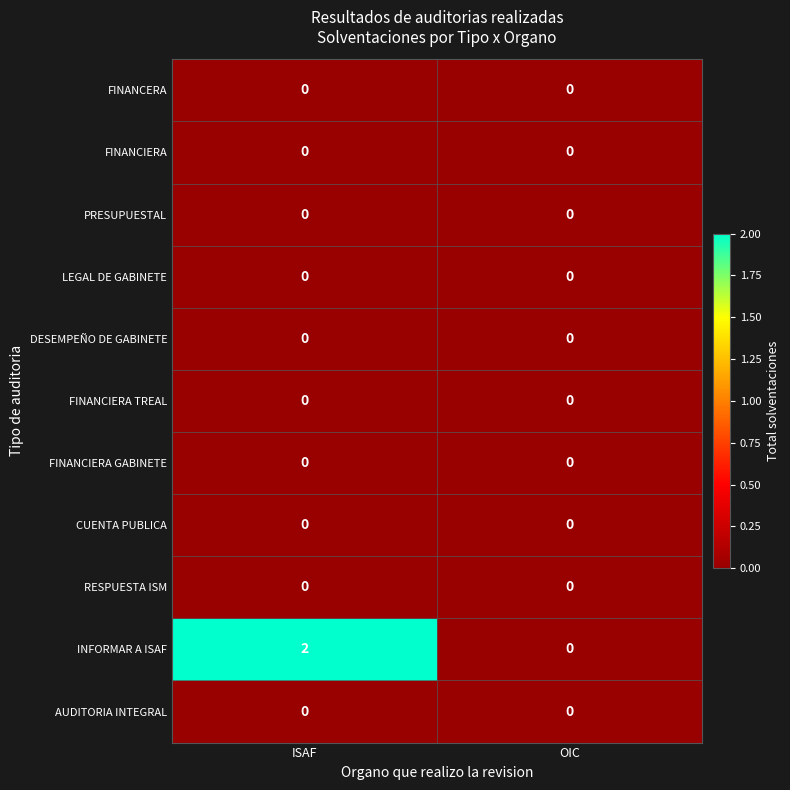

How many categories are shown in the chart?

2